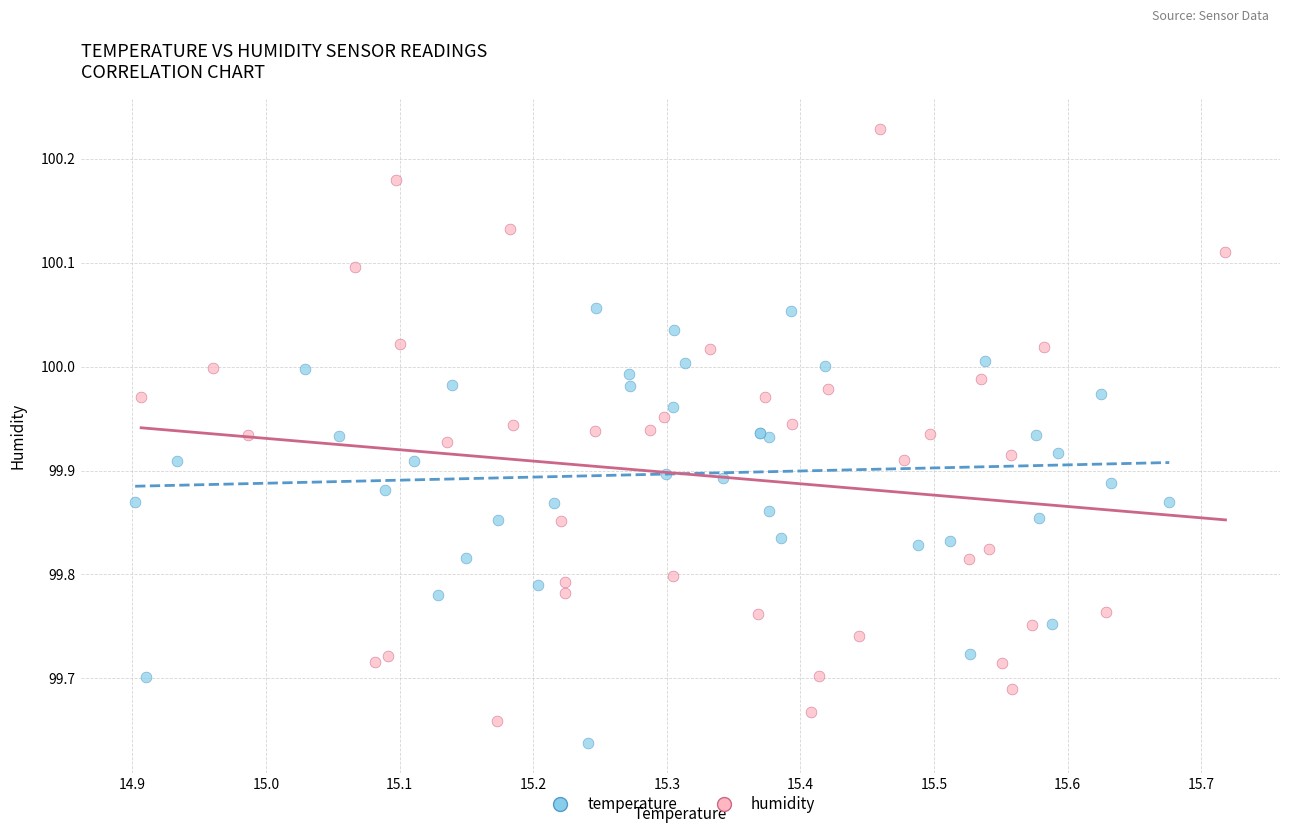

What are all the series names shown in the legend?

temperature, humidity